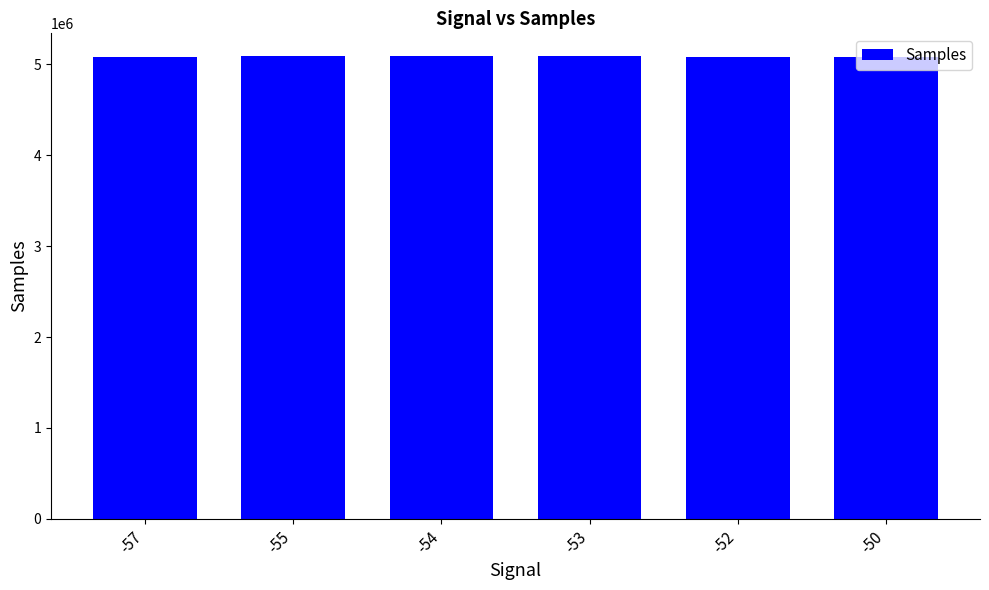

Count the number of data series in this chart.

1